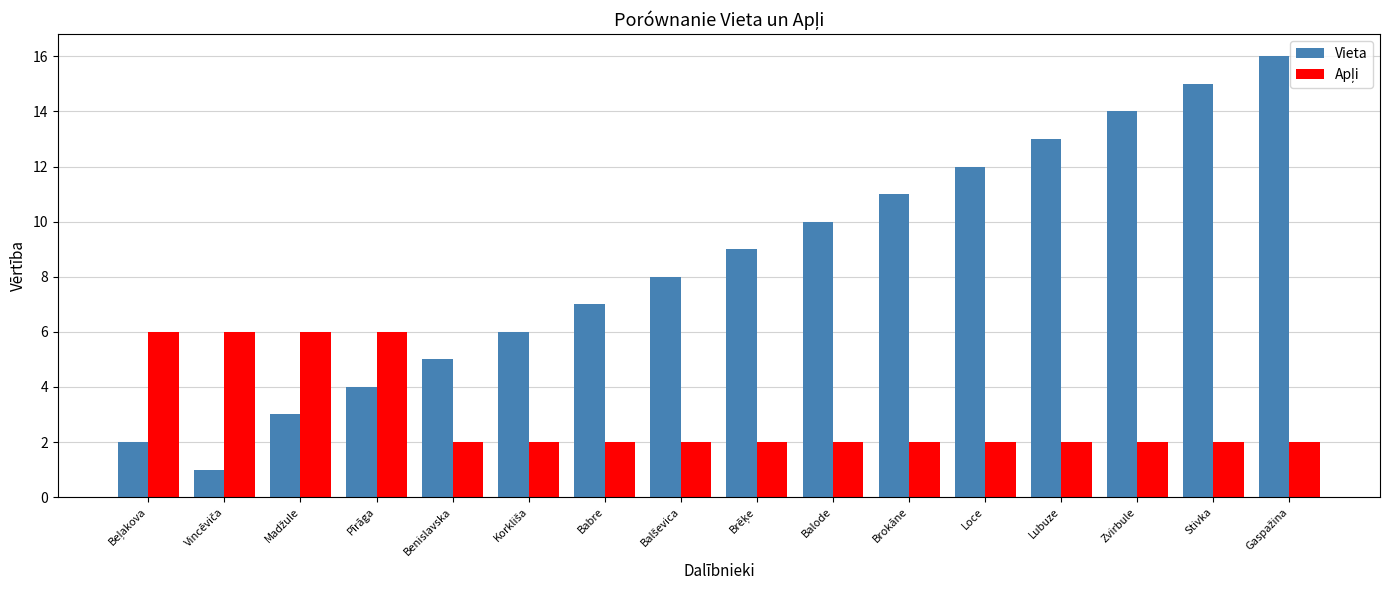

How many bars are there in total?

32